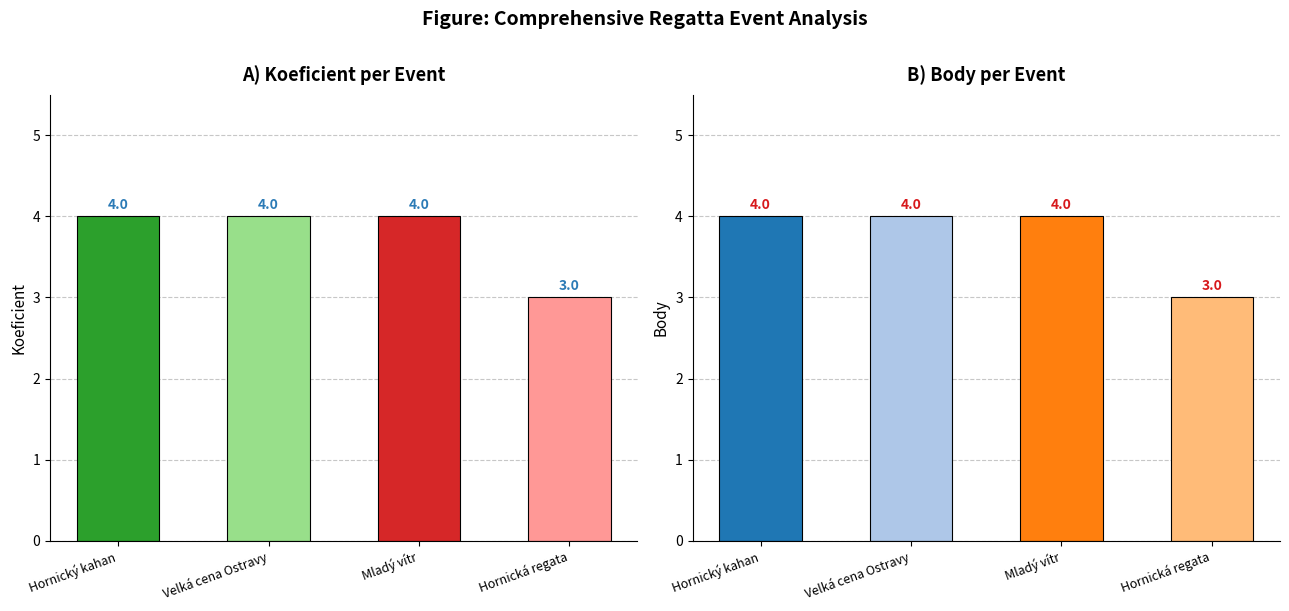

Reading left to right, transcribe all the data shown in this chart.

Koeficient: 4	4	4	3
Body: 4	4	4	3